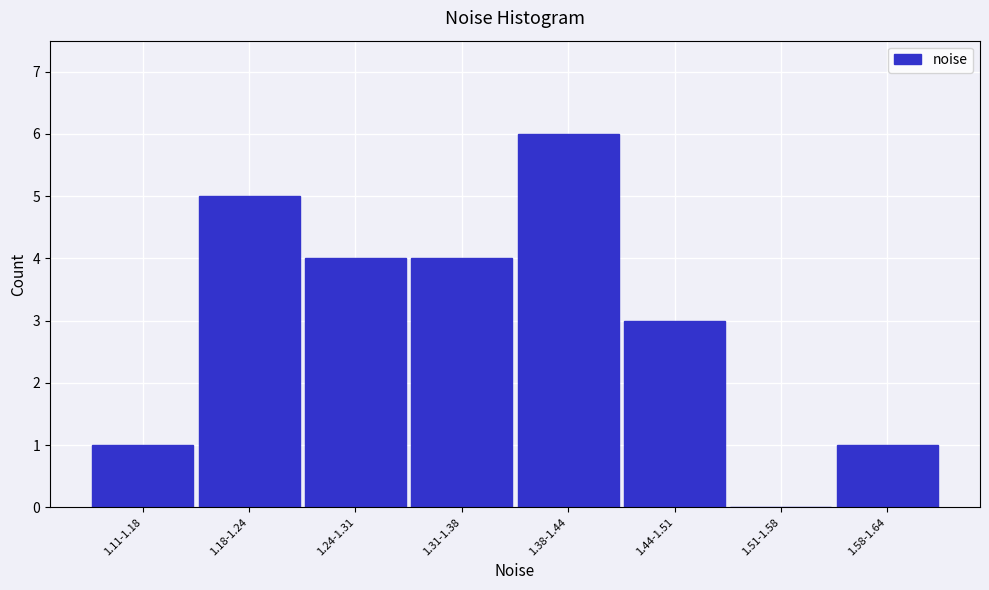

Reading left to right, transcribe all the data shown in this chart.

1.11-1.18=1	1.18-1.24=5	1.24-1.31=4	1.31-1.38=4	1.38-1.44=6	1.44-1.51=3	1.51-1.58=0	1.58-1.64=1